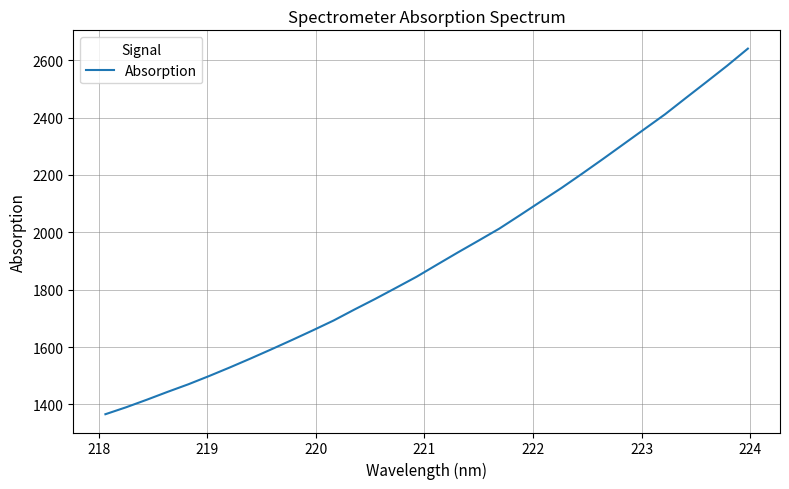

What is the difference between the maximum and minimum values?

1274.3